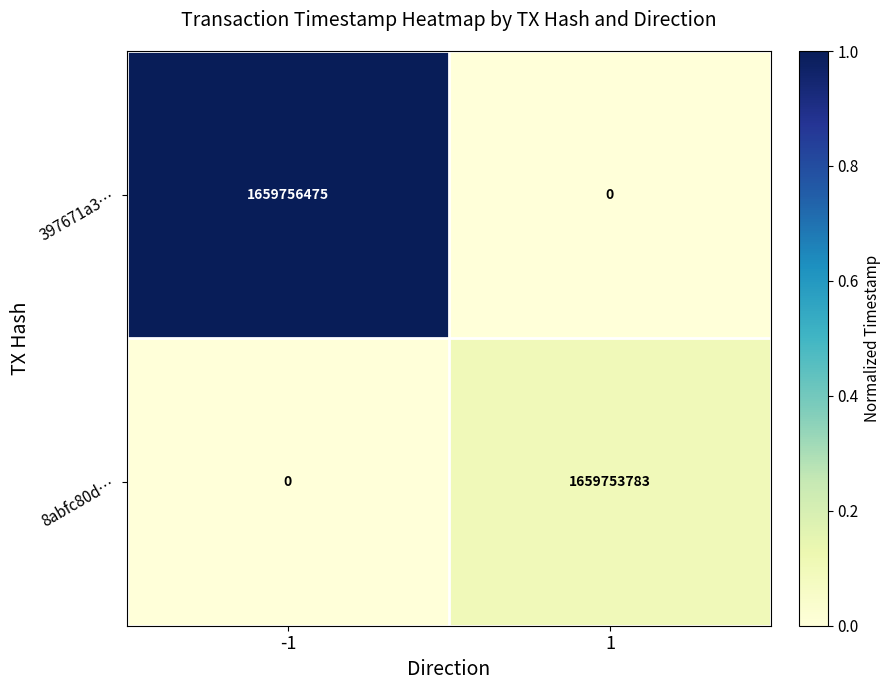

The value of 397671a3… at 1 is -887572638. True or false?

False